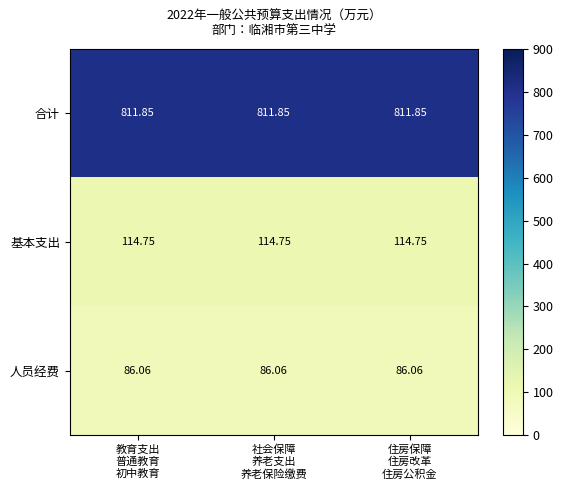

What is the smallest value displayed?

86.1